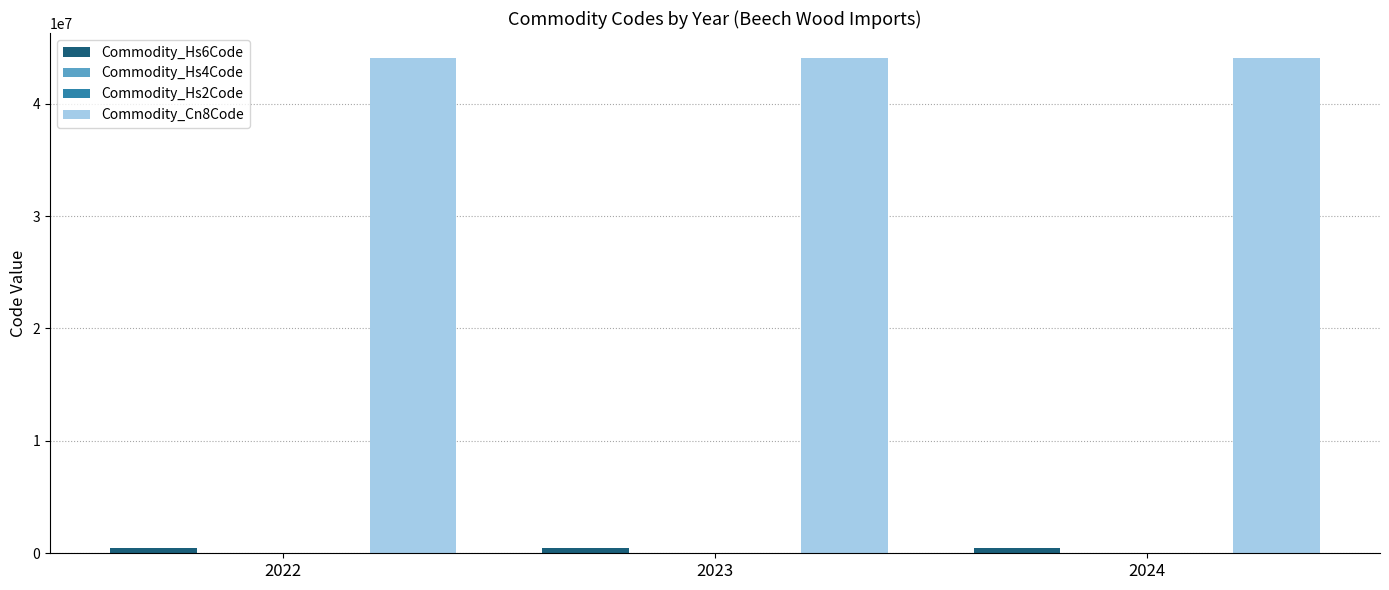

Which series has the largest total across all categories?

Commodity_Cn8Code